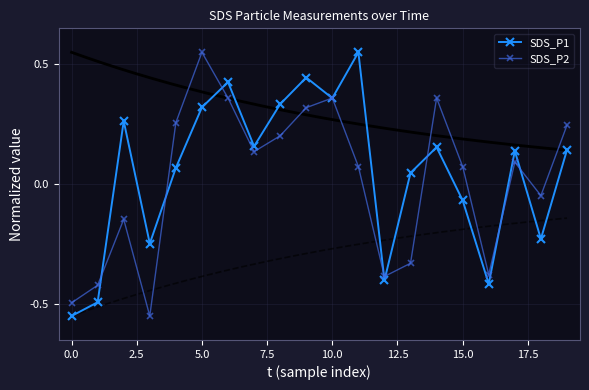

True or false: SDS_P1 has more than 0 interior local peaks.

True